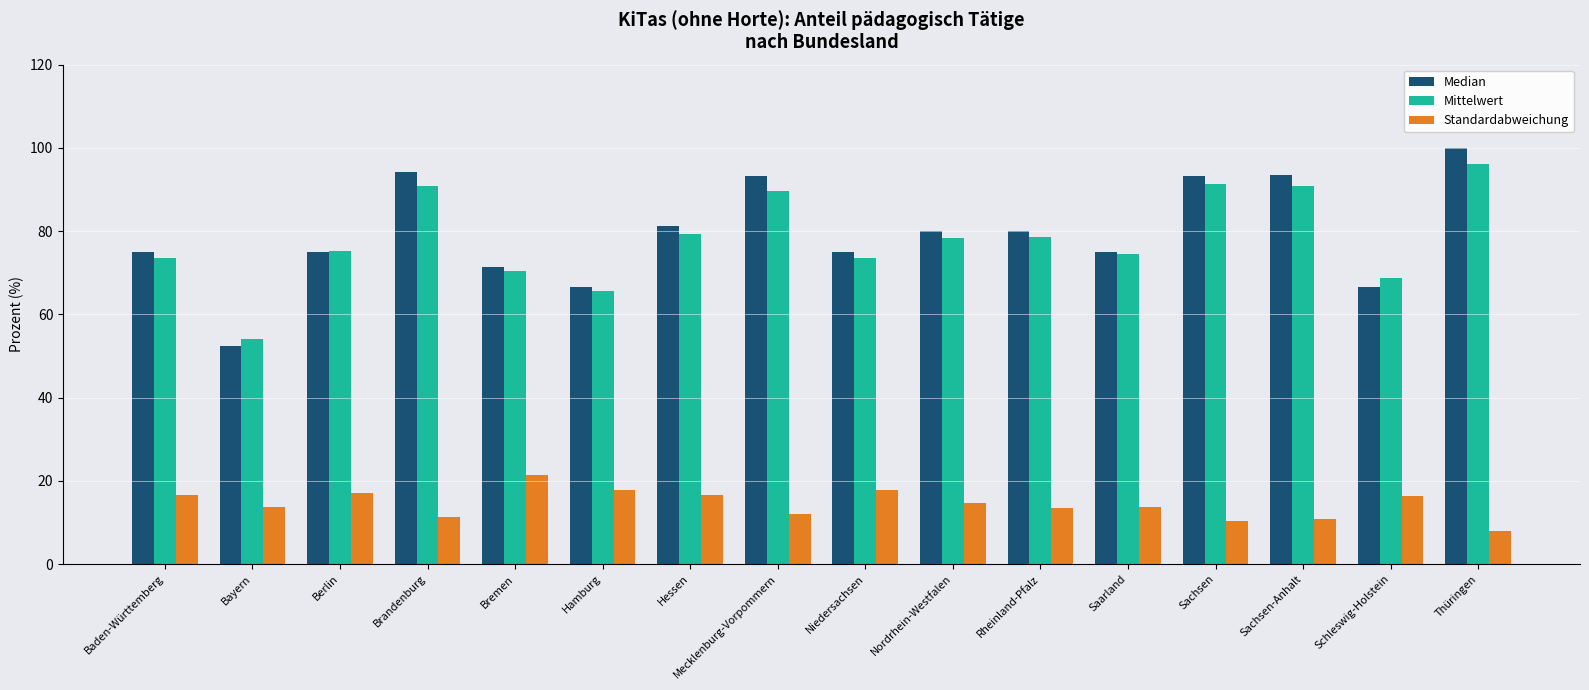

What is the approximate value of Median at Schleswig-Holstein?

66.7